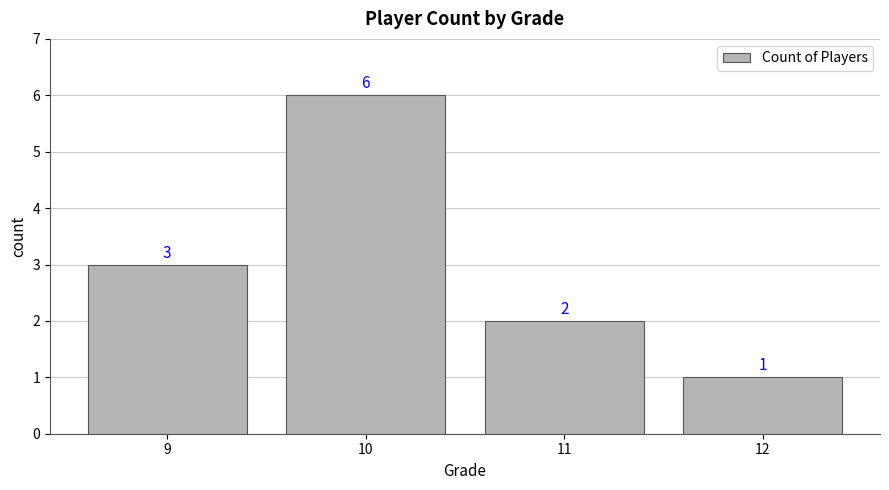

How many values are between 2 and 6?

3